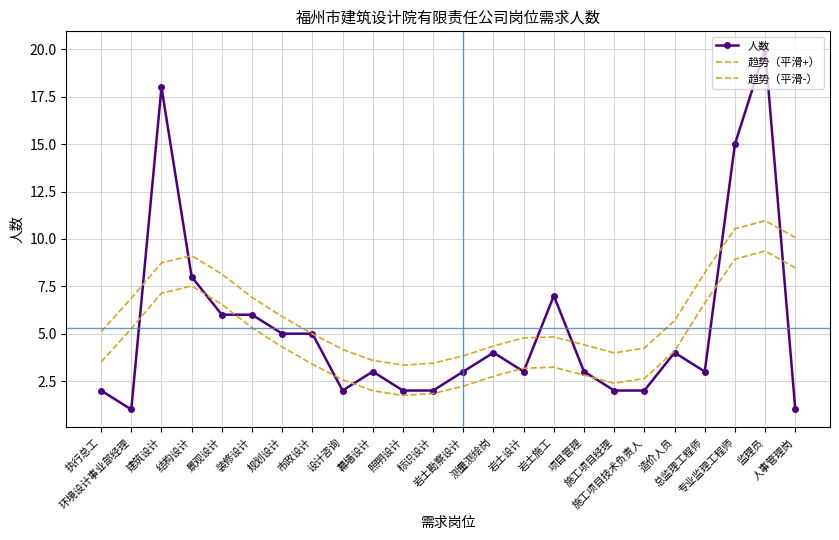

Between 照明设计 and 装修设计, which is larger?

装修设计